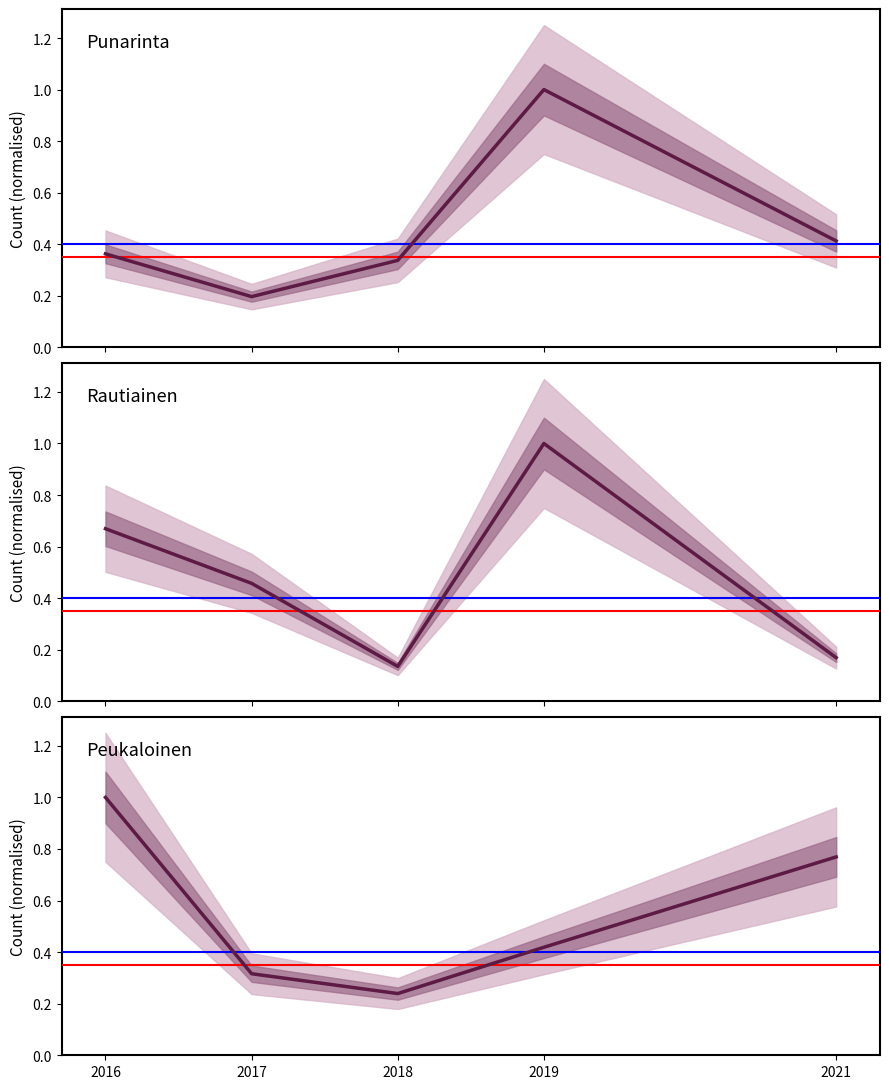

Where do Punarinta and Rautiainen first cross each other?

2017 and 2018